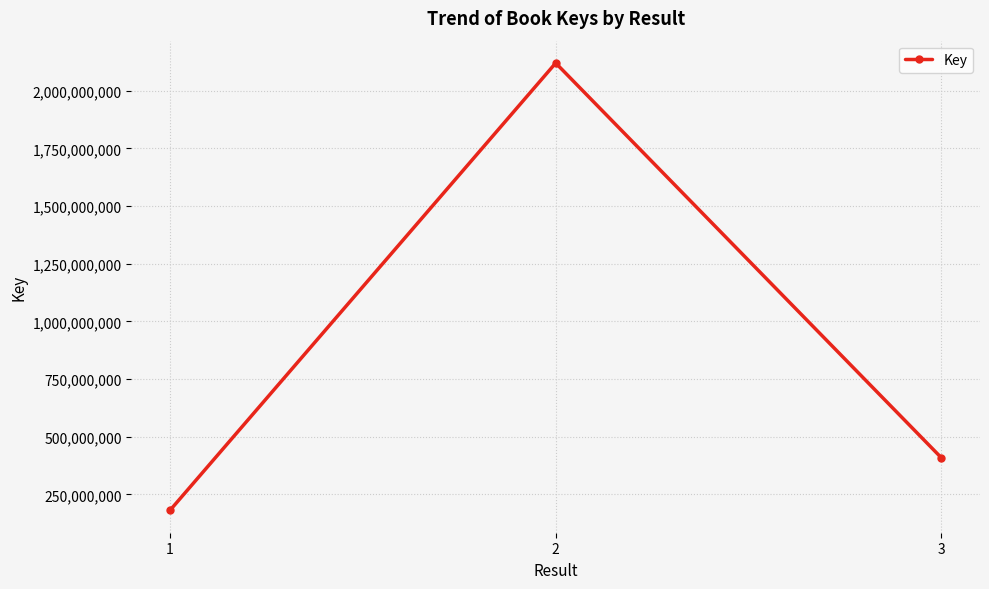

Between 2 and 3, which is larger?

2